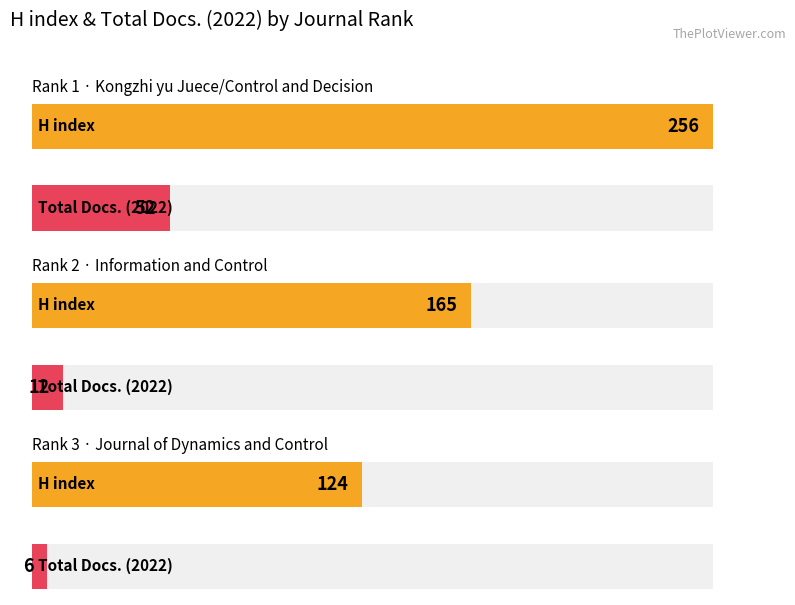

How many groups of bars are there?

3